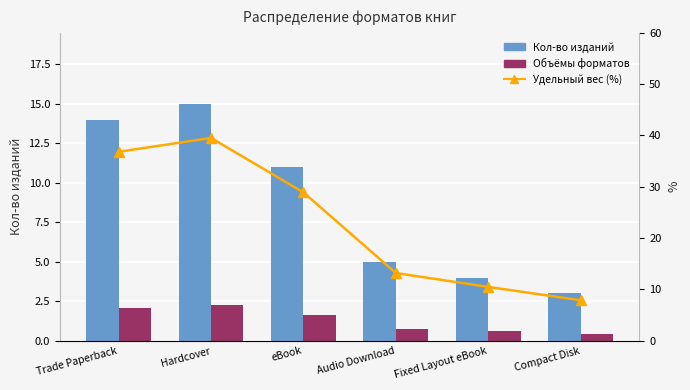

Which series has the largest total across all categories?

Удельный вес (%)